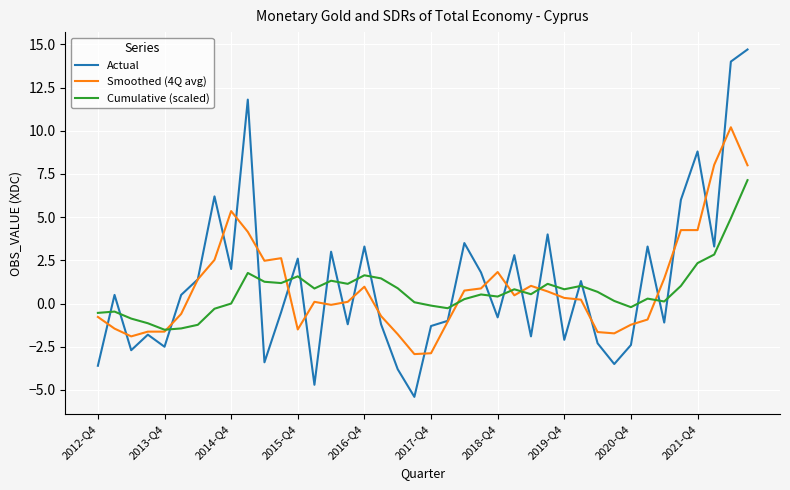

What is the maximum value shown in the chart?

14.7